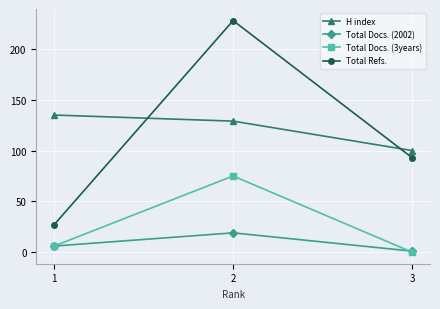

What are all the series names shown in the legend?

H index, Total Docs. (2002), Total Docs. (3years), Total Refs.